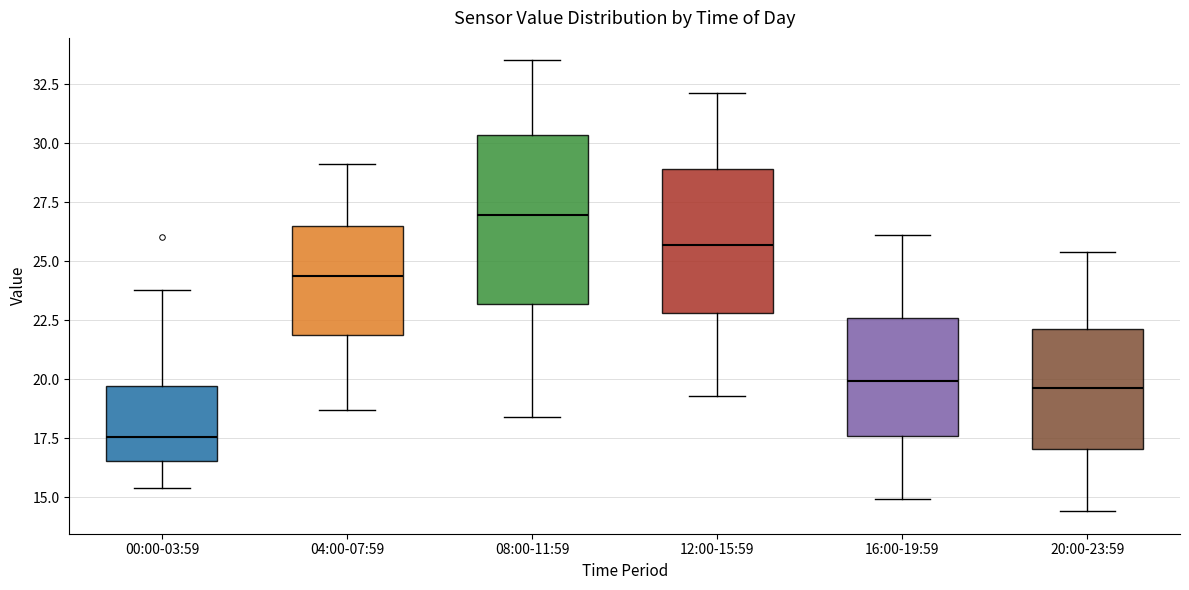

Which box is the tallest, from its lower edge to its upper edge?

08:00-11:59